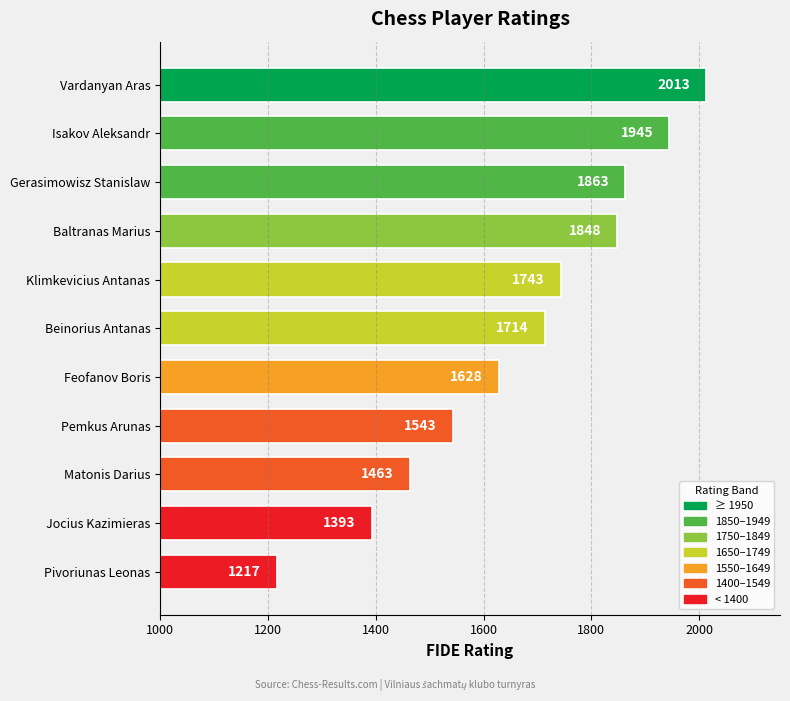

At which label is the value closest to 1615?

Feofanov Boris